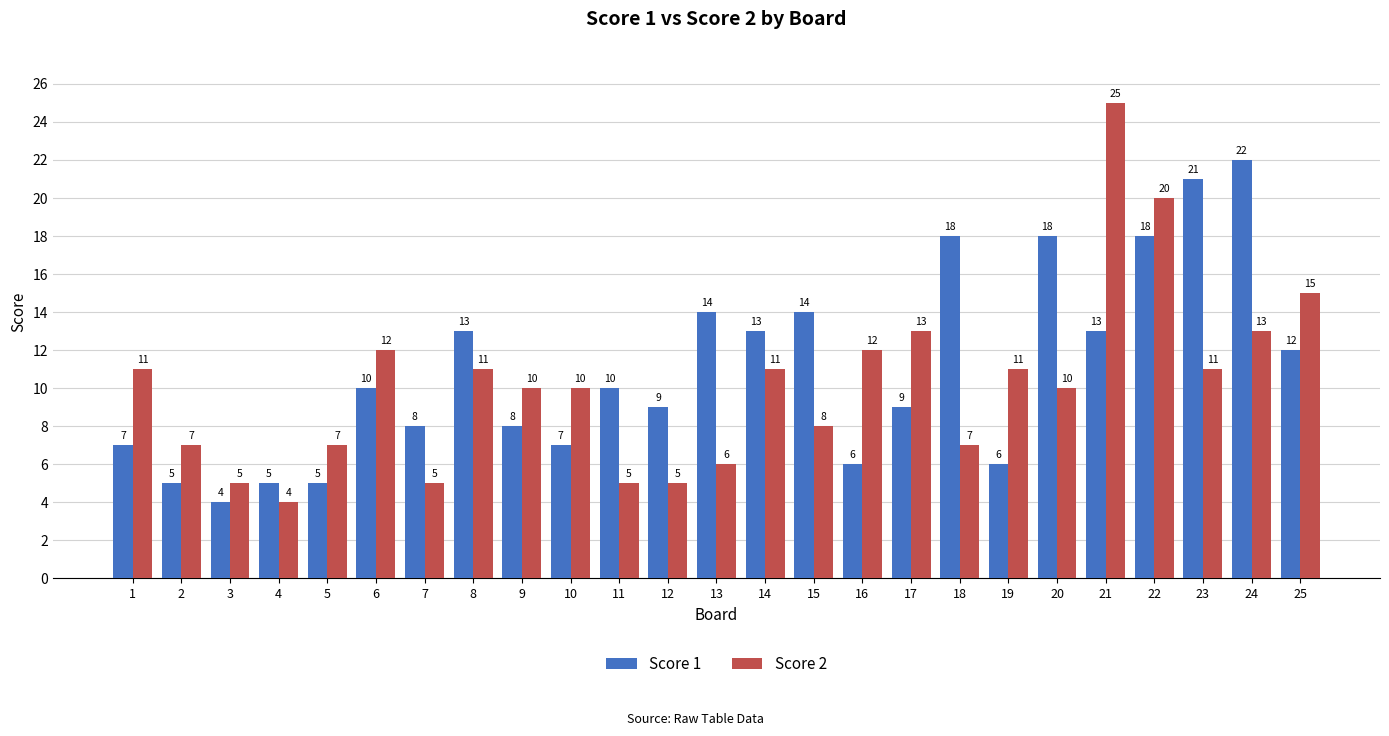

What is the difference between the Score 2 values at 12 and 14?

6